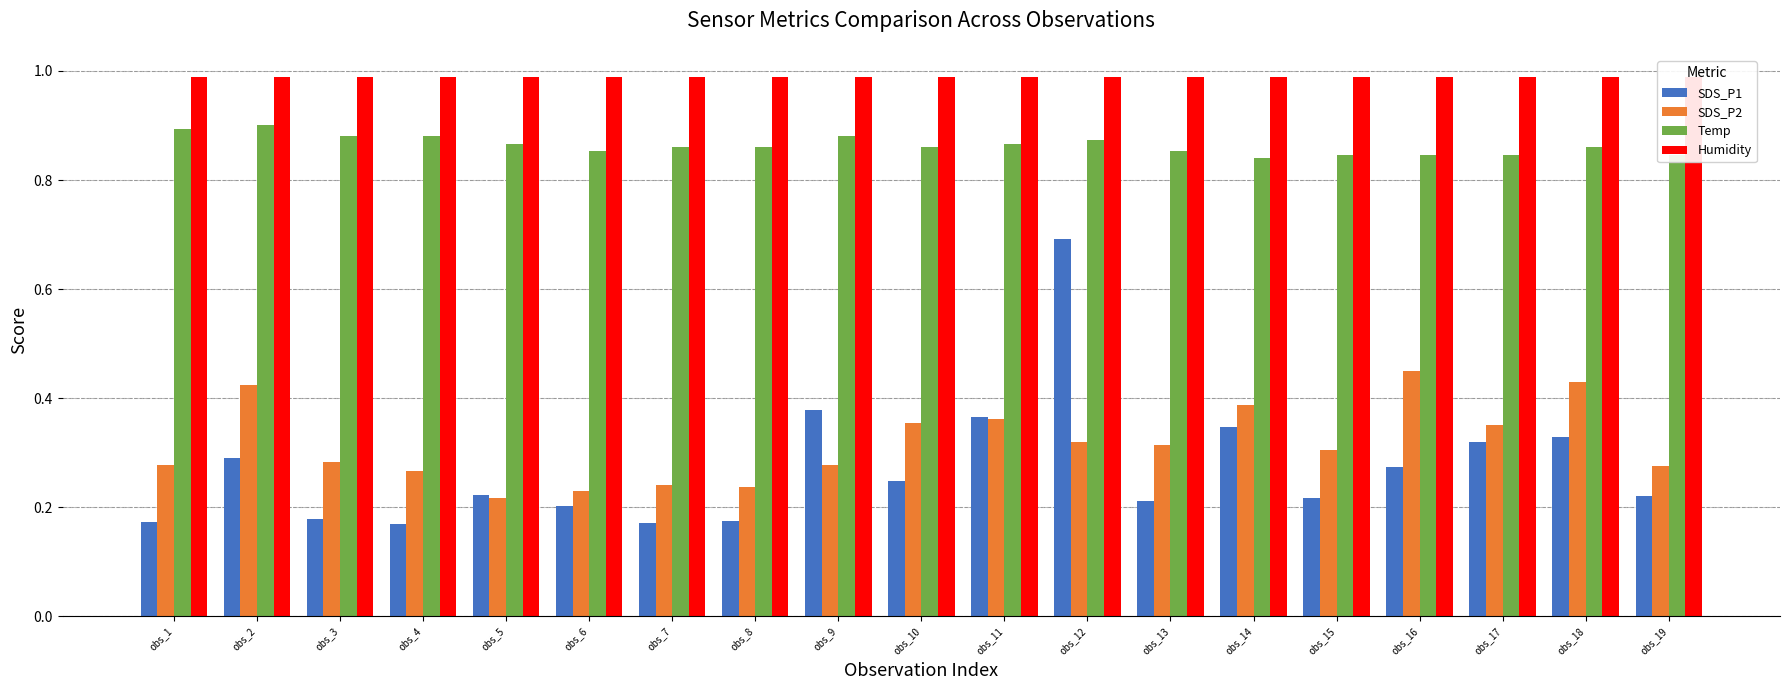

Rank the series by their maximum value, from highest to lowest.

Humidity, Temp, SDS_P1, SDS_P2